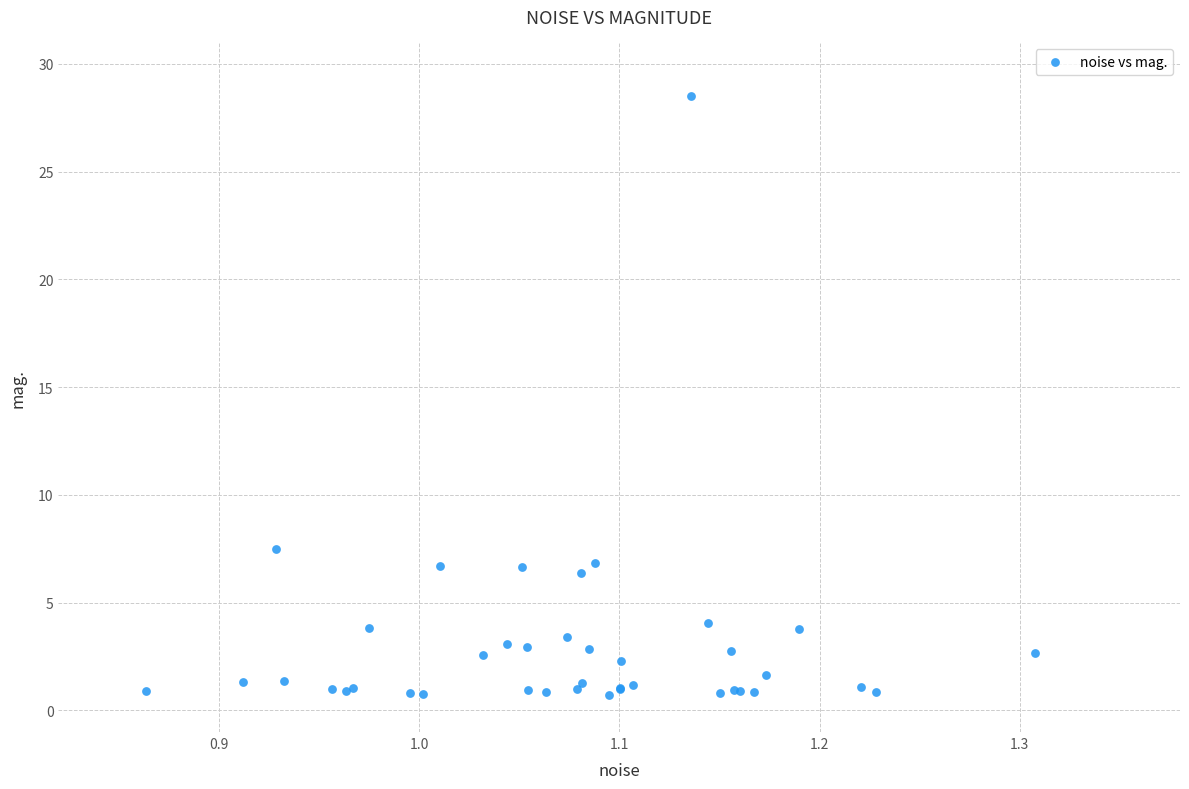

What Y value in the scatter plot is closest to 14?

7.5